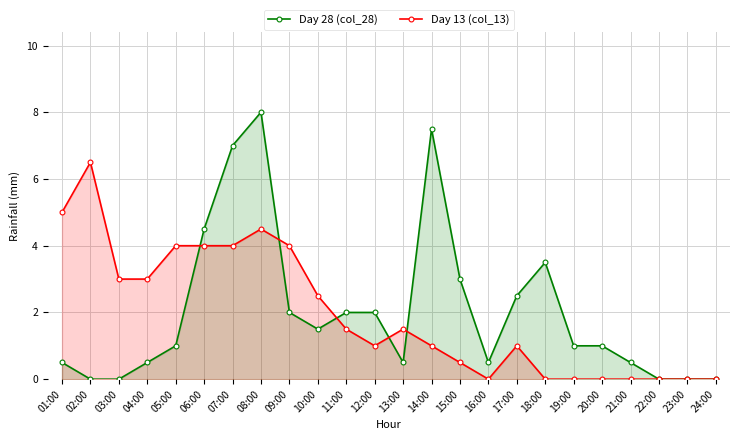

Rank the series by their maximum value, from highest to lowest.

Day 28 (col_28), Day 13 (col_13)